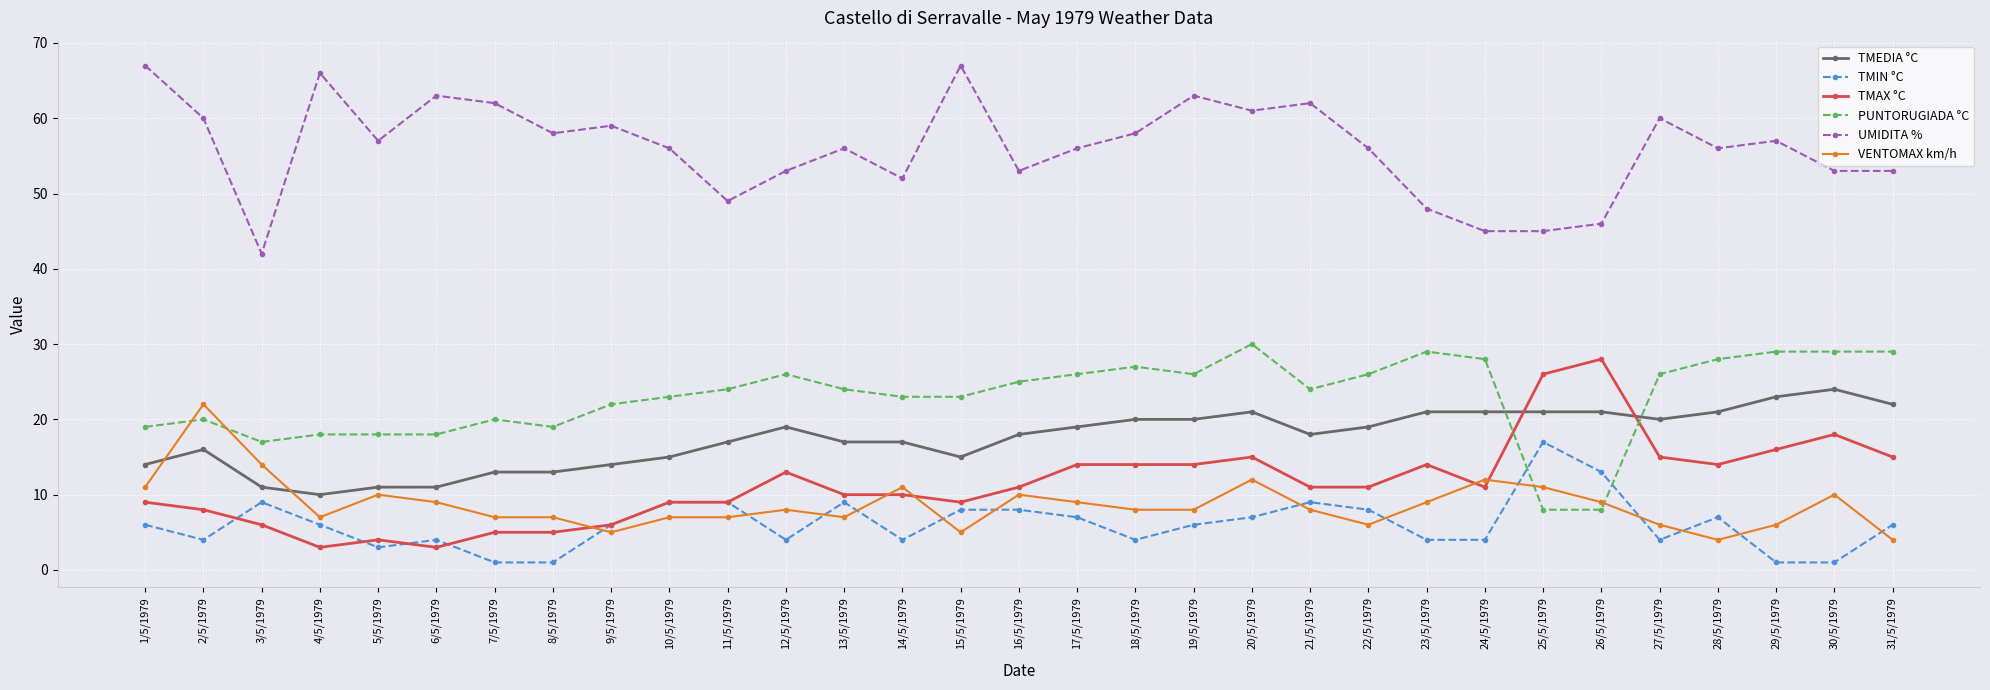

What is the label of the 30th point from the left?

30/5/1979